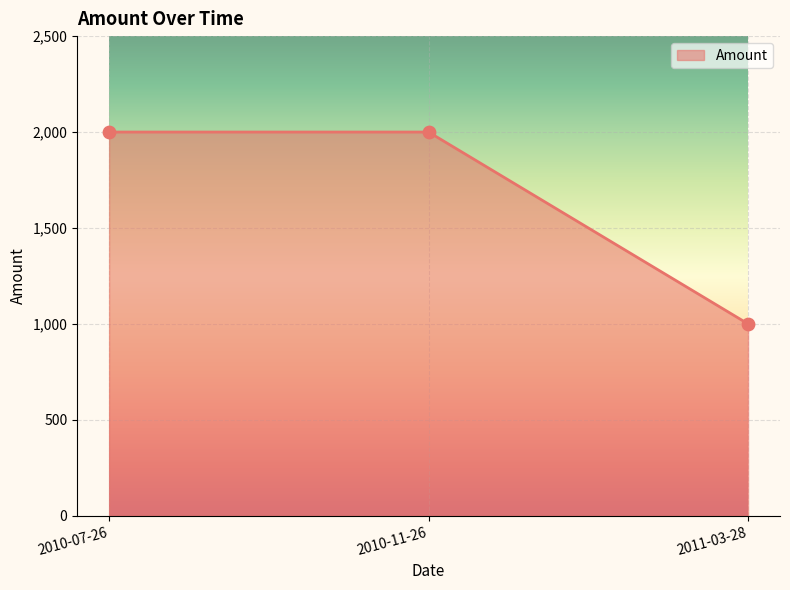

What is the ratio of the value at 2011-03-28 to the value at 2010-07-26?

0.5